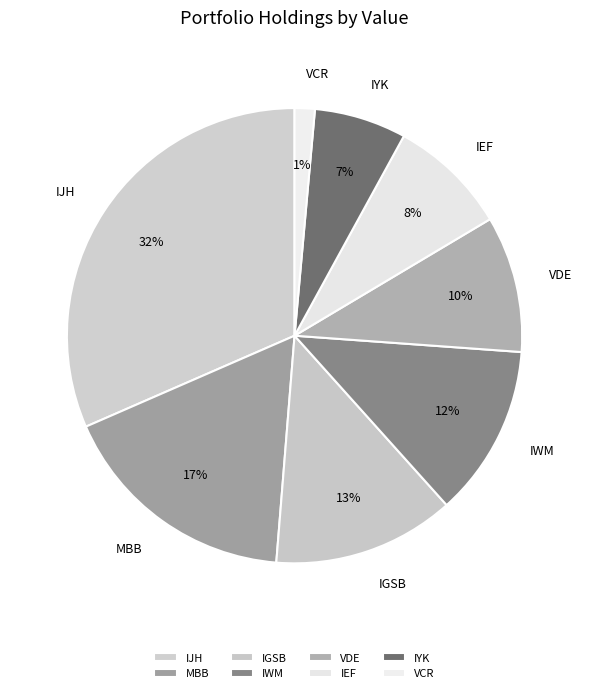

Does MBB account for over 50% of the chart?

No